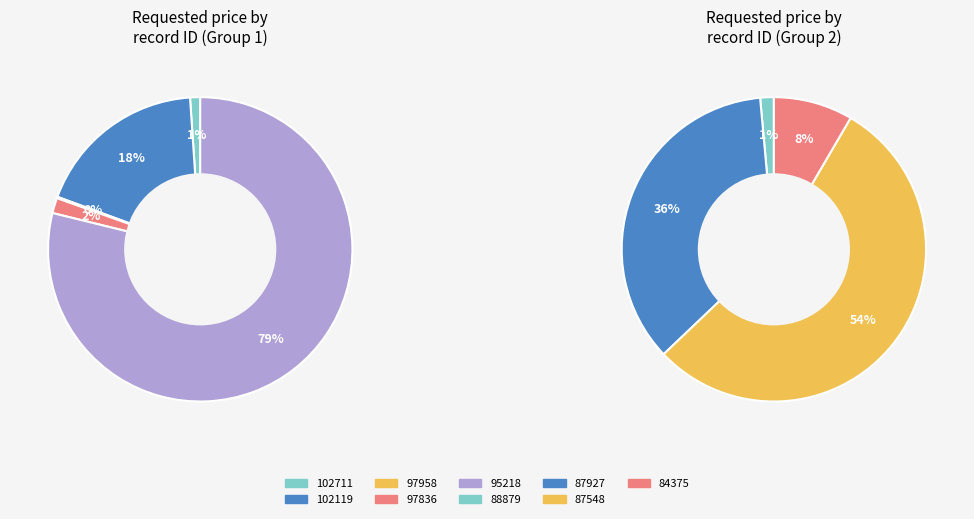

Which category accounts for the majority?

95218